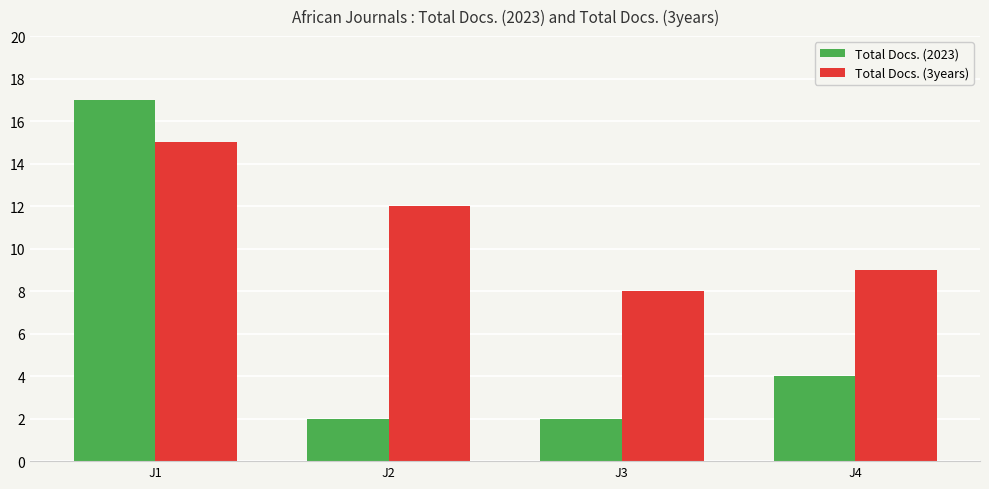

Where does the Total Docs. (3years) series first go above 12?

J1